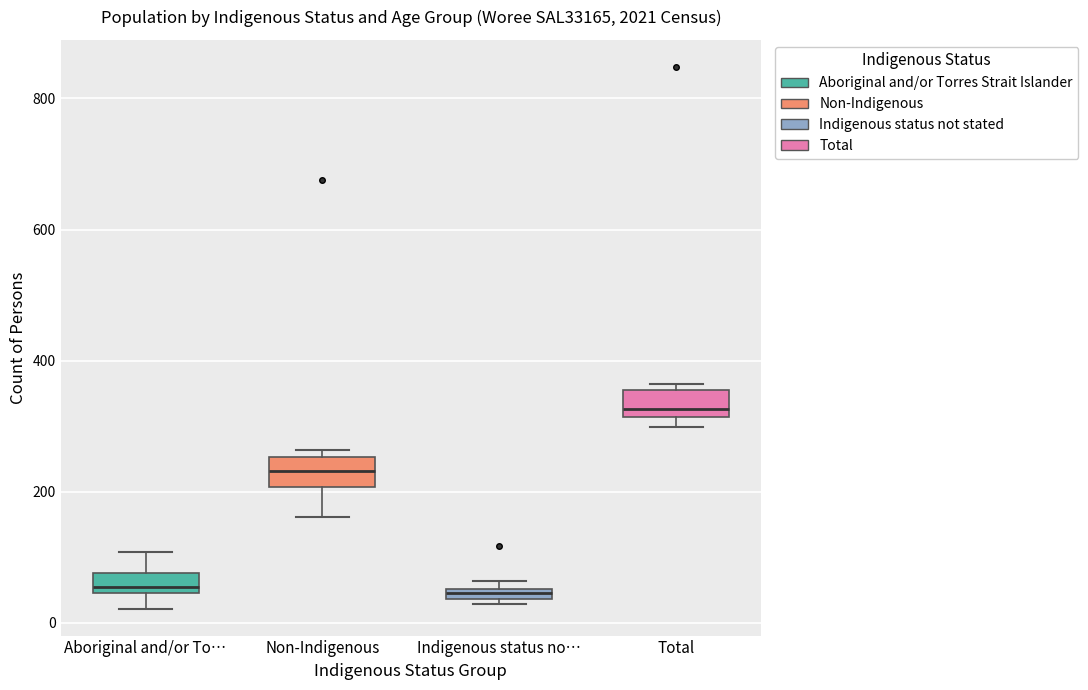

Where does the upper whisker of the box for Aboriginal and/or To… end on the y-axis? The values are not printed on the chart, so give them approximately, as read against the axis.

100